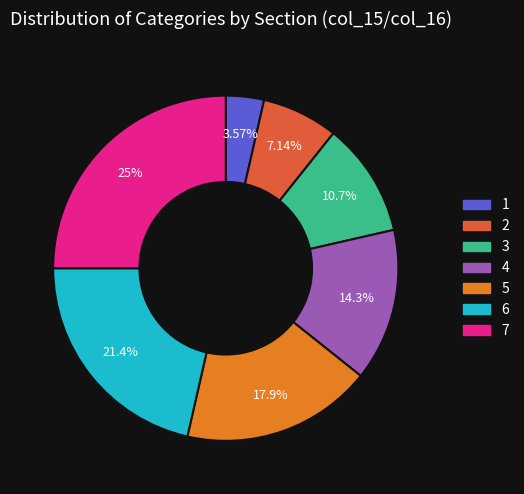

Does 3 represent more than half of the total?

No